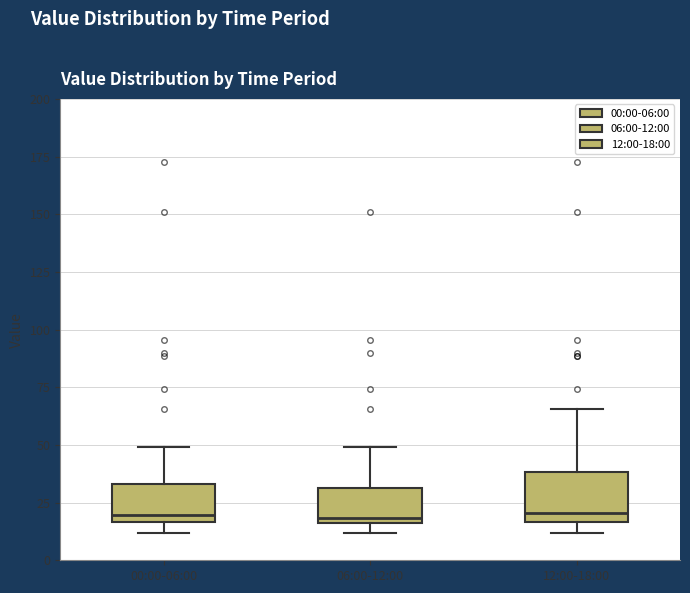

Reading left to right, read every box against the y-axis: the position of its median line, the range the box covers, and the ends of its whiskers. The values are not printed on the chart, so give them approximately, as read against the axis.

00:00-06:00: median 20, box 15 to 35, whiskers 10 to 50
06:00-12:00: median 20, box 15 to 30, whiskers 10 to 50
12:00-18:00: median 20, box 15 to 40, whiskers 10 to 65